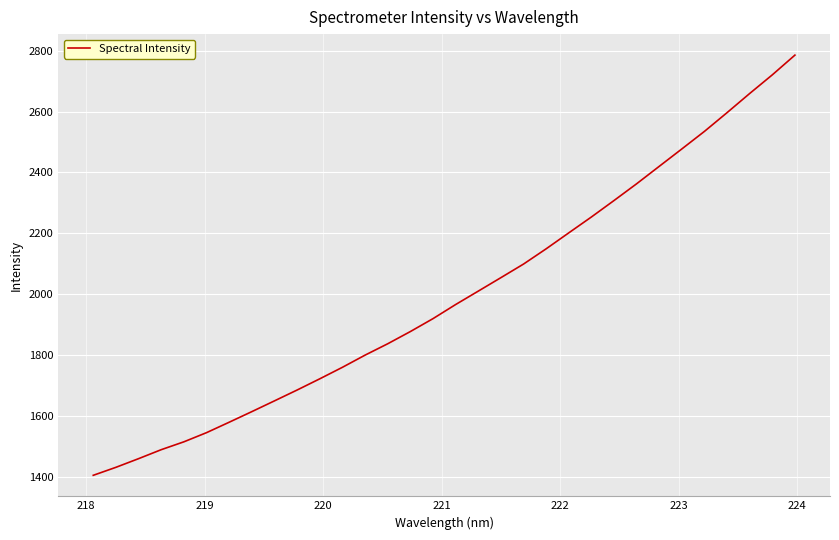

What is the minimum value shown in the chart?

1404.6